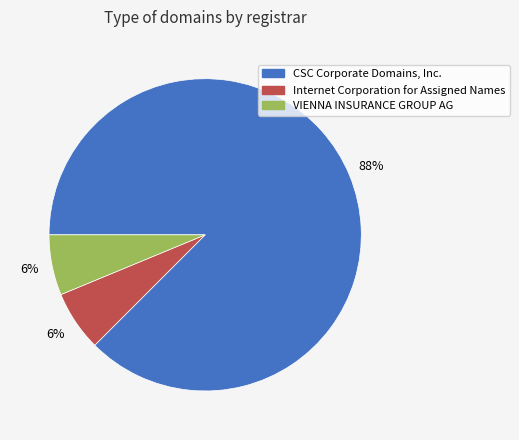

True or false: Internet Corporation for Assigned Names accounts for 15% of the total.

False